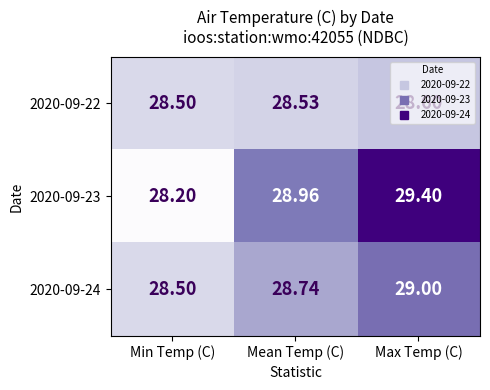

Where is 2020-09-22 nearest to the value 28?

Min Temp (C)